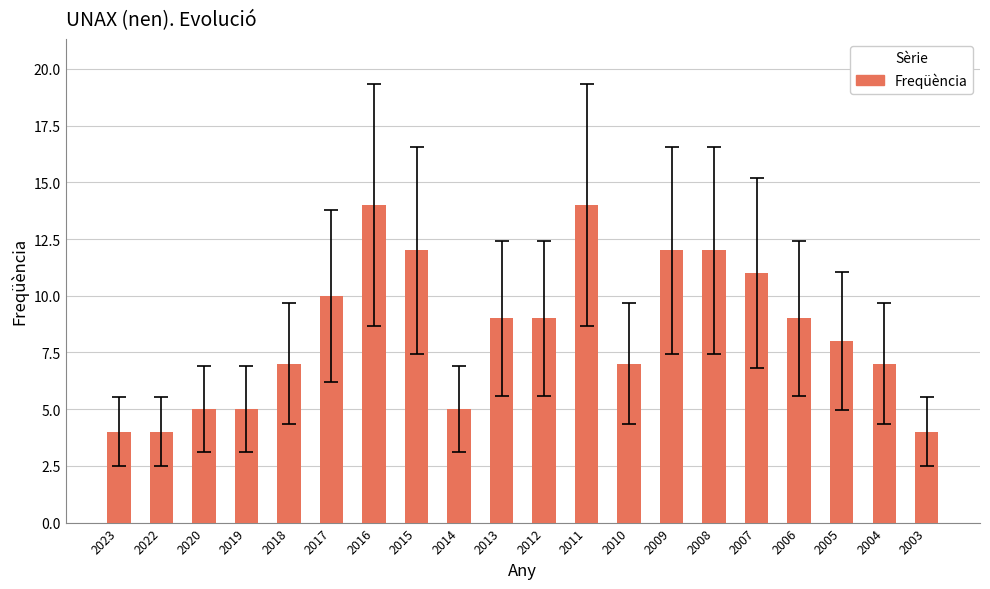

What is the difference between the values at 2005 and 2019?

3